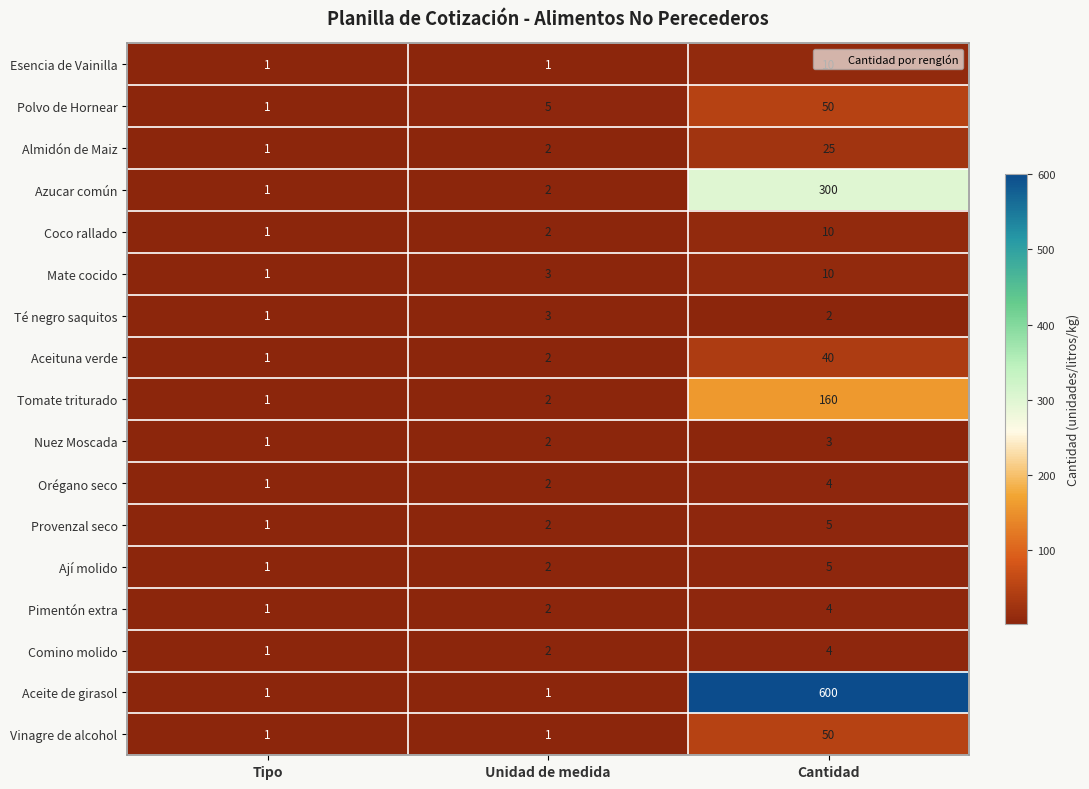

True or false: Azucar común has a value of 2 at Unidad de medida.

True